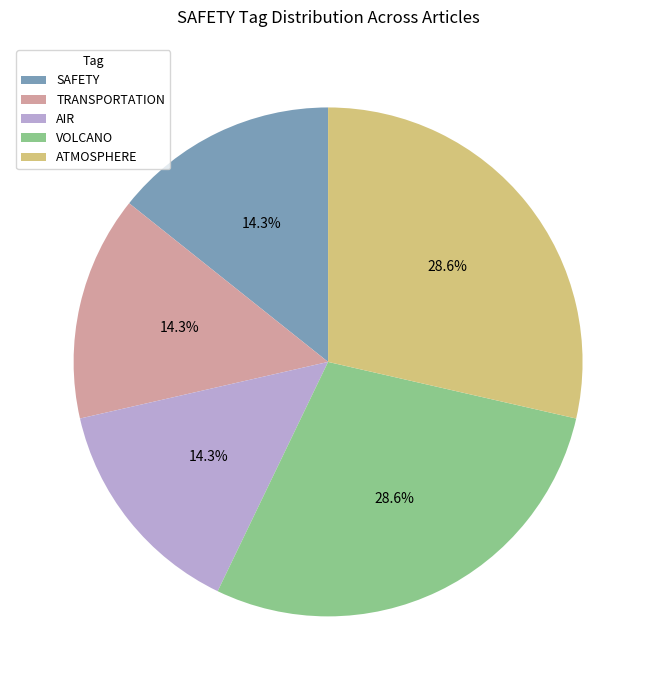

Approximately how many times larger is the value at VOLCANO compared to SAFETY?

2.0